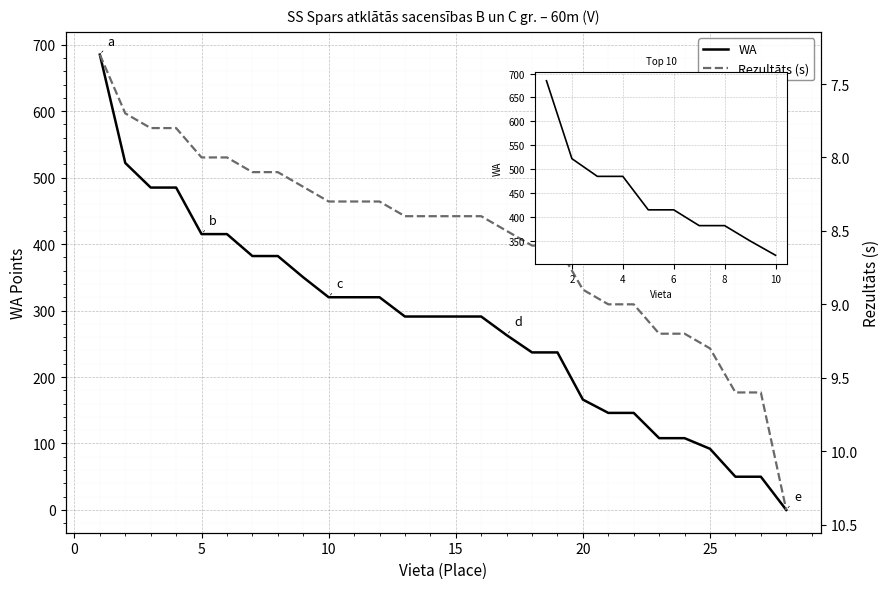

True or false: Rezultāts and WA cross at least once.

True